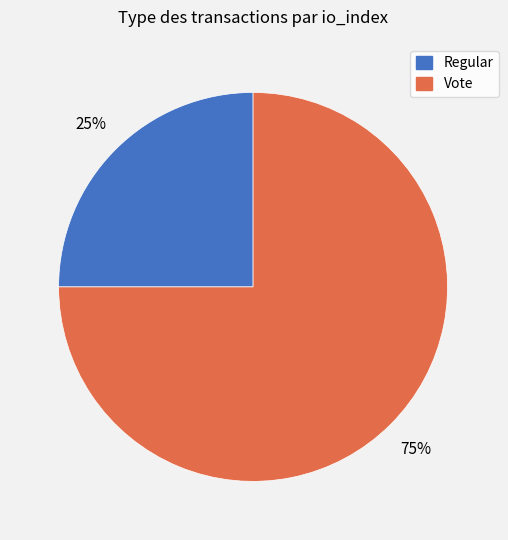

Which category has the biggest portion of the pie?

Vote